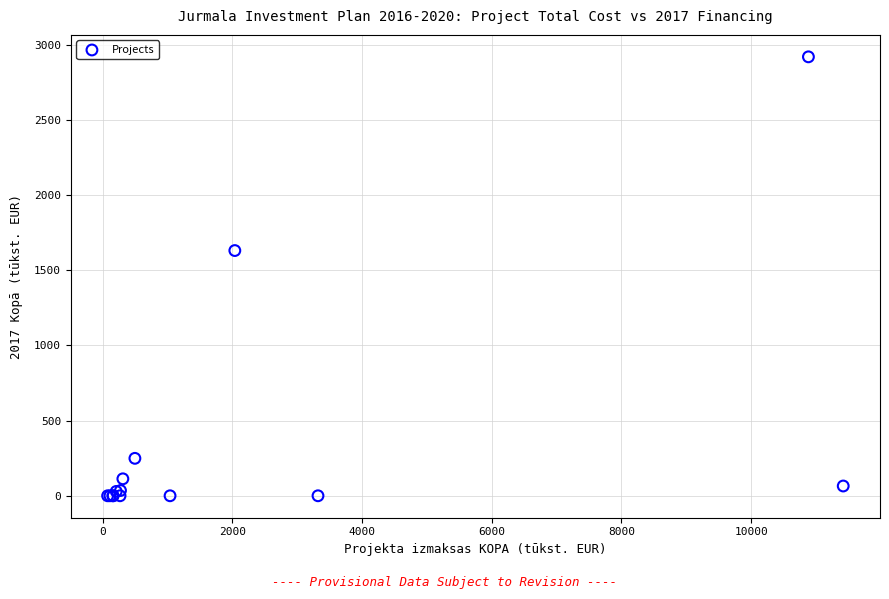

What Y value in the scatter plot is closest to 1459?

1631.0